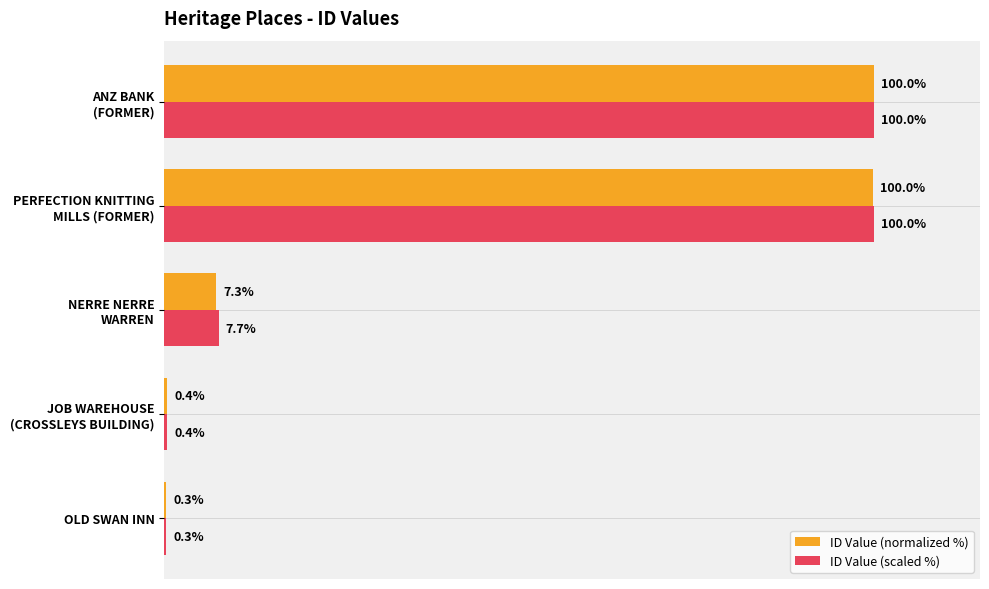

Which series has the largest total across all categories?

ID Value (scaled %)